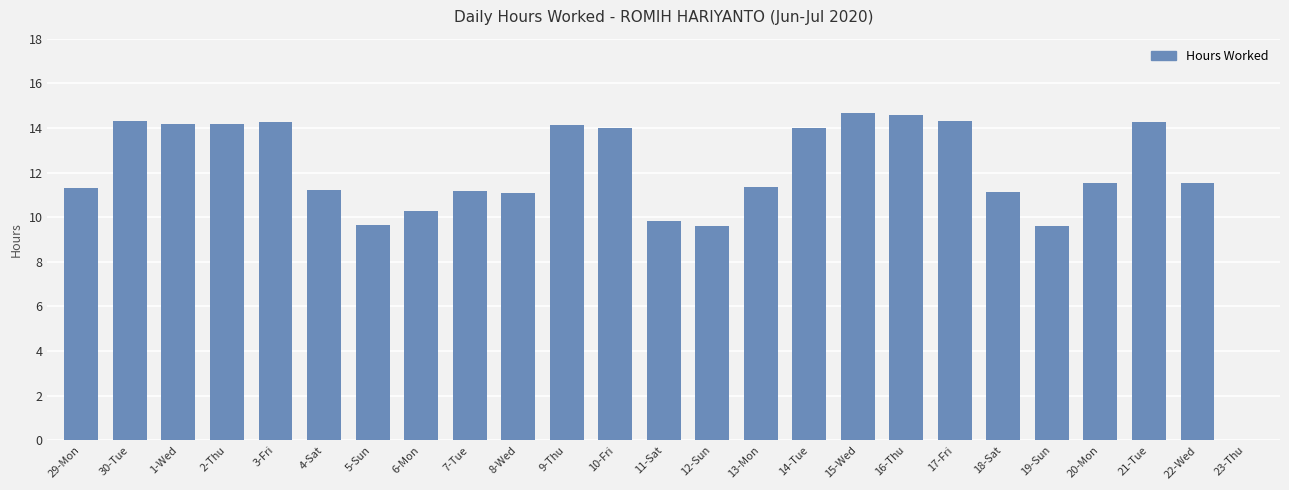

What is the change in value from 30-Tue to 14-Tue?

-0.3